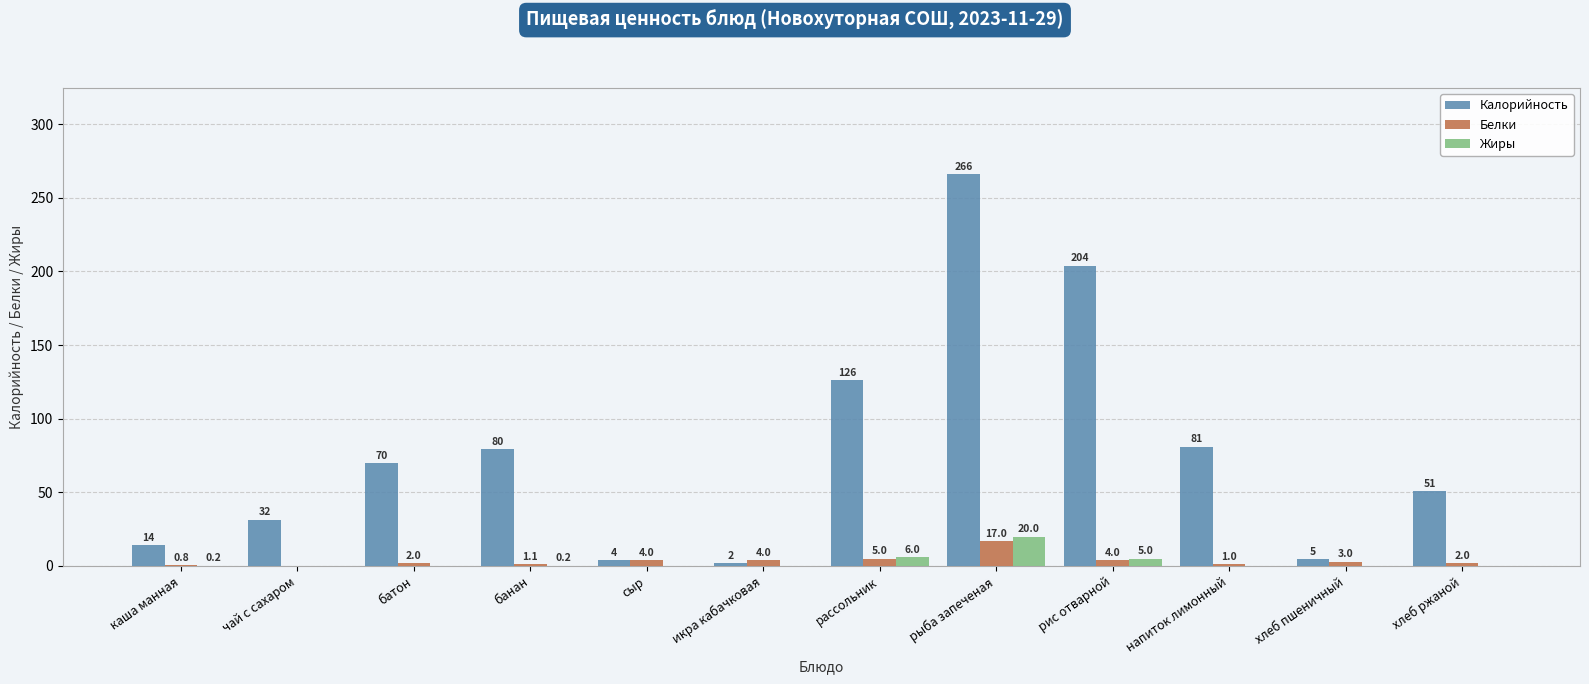

How many series are shown in this chart?

3